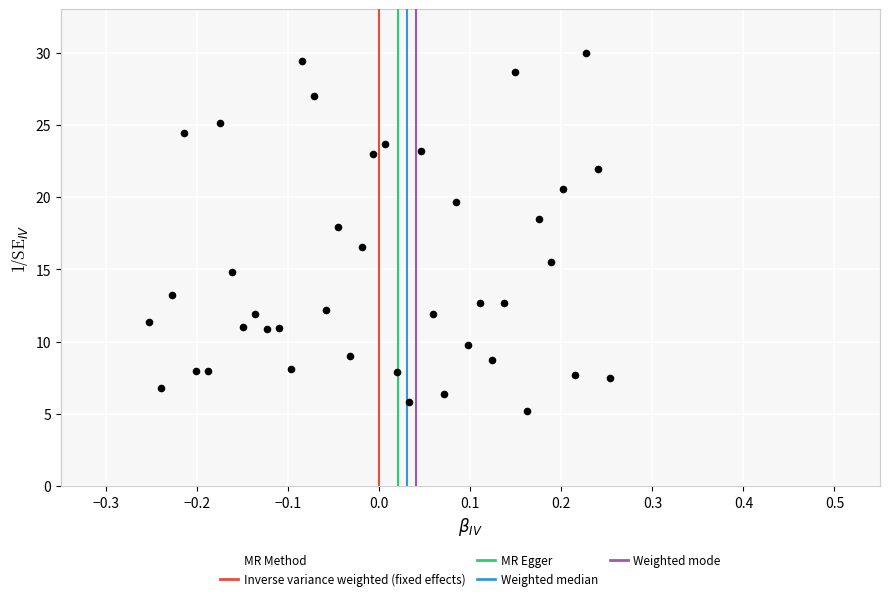

What Y value in the scatter plot is closest to 17?

16.6